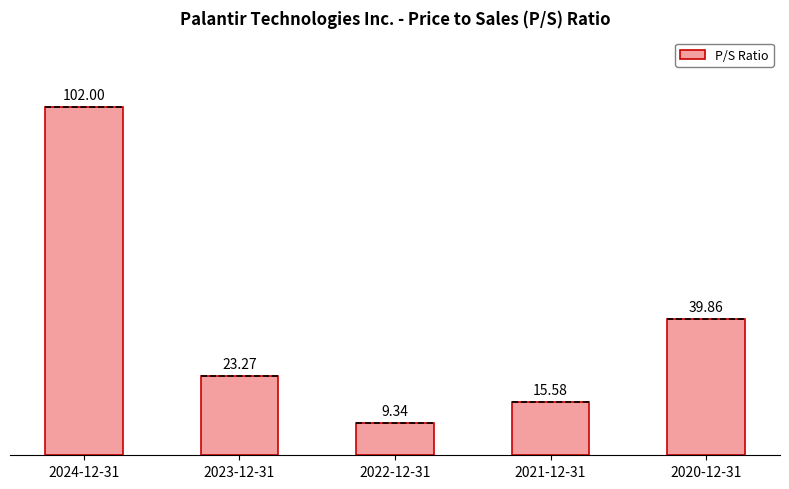

Which category has the lowest value across all series?

2022-12-31